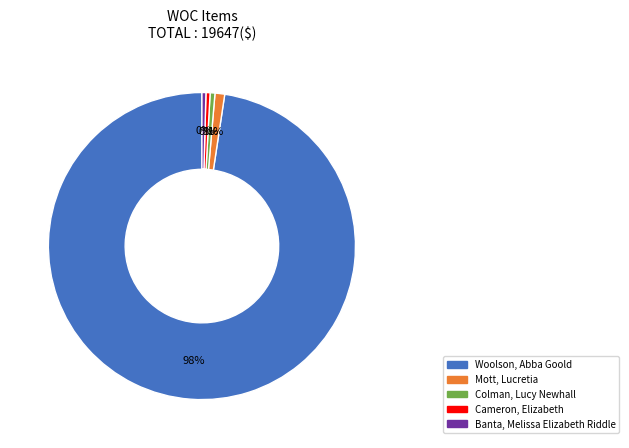

Count the number of slices in the pie.

5